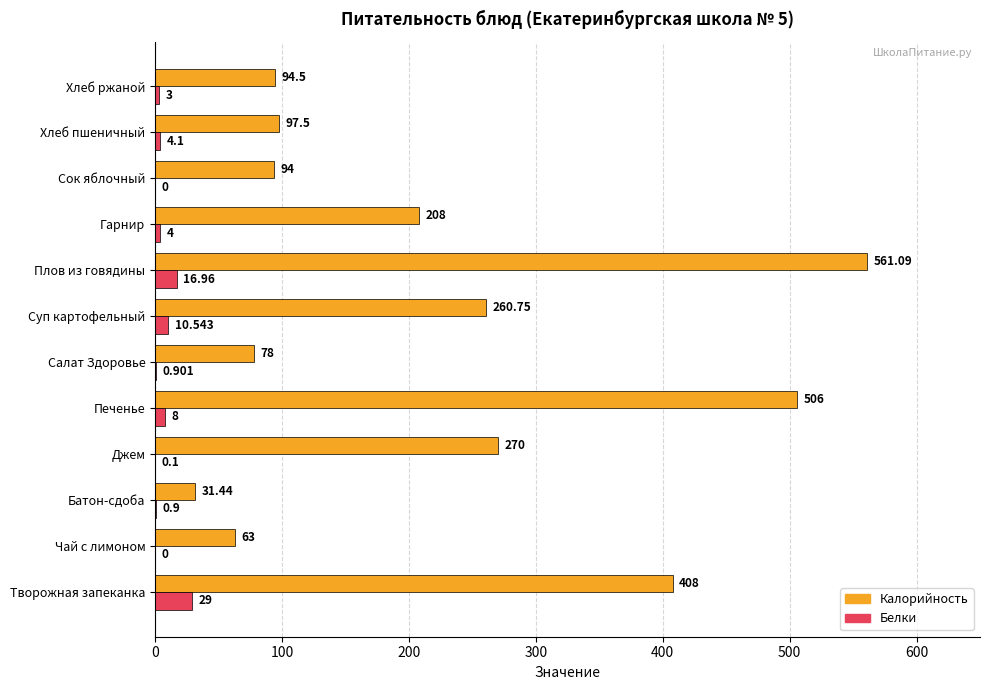

What is the maximum value for Калорийность?

561.1